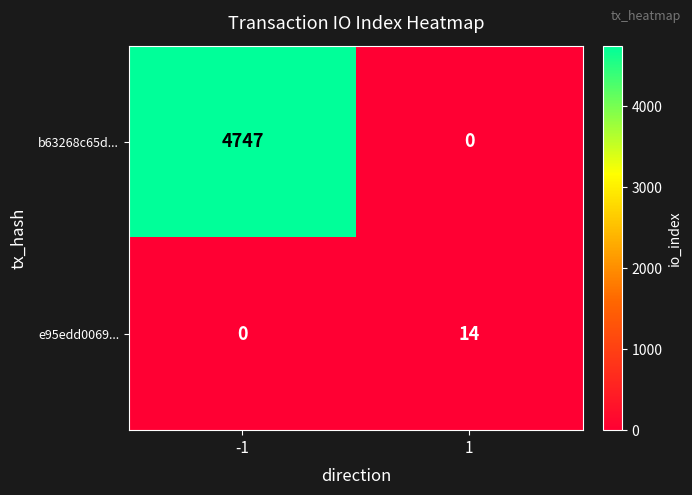

Count the number of categories in the chart.

2